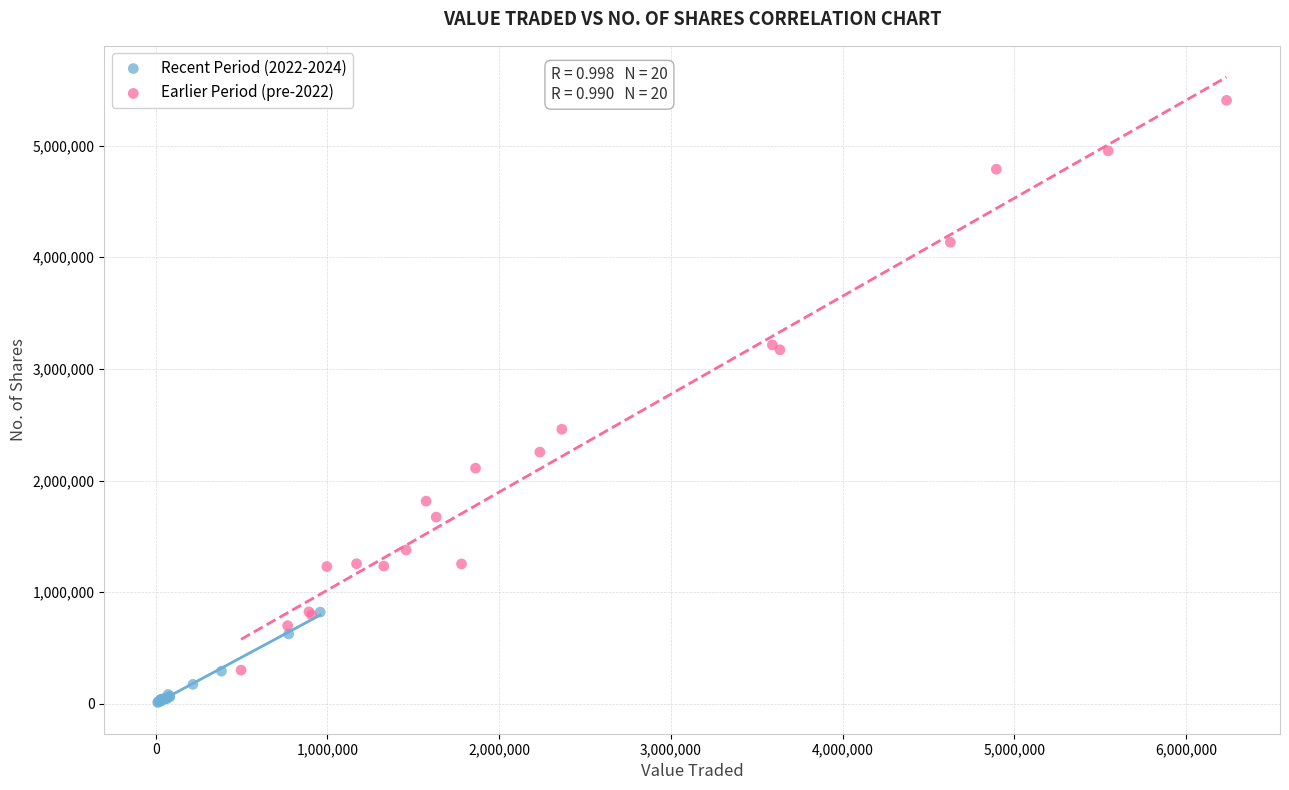

Which series has the widest spread of Y values?

Earlier Period (pre-2022)